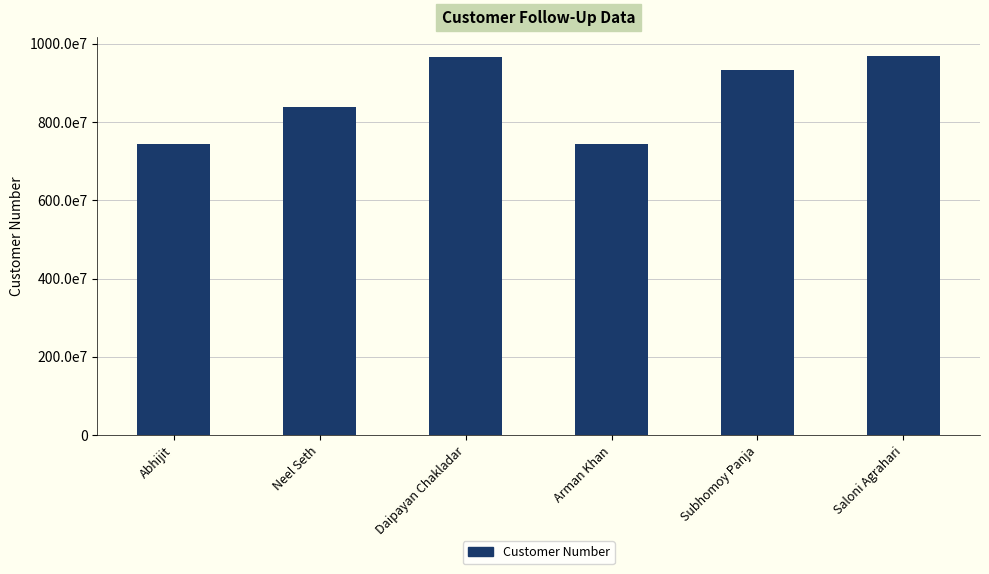

What is the maximum value shown in the chart?

9696519370